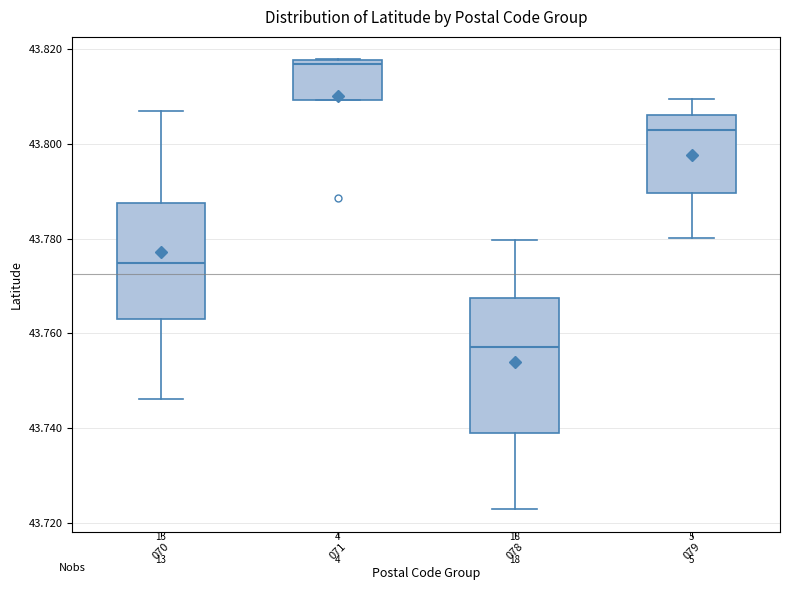

Reading left to right, read every box against the y-axis: the position of its median line, the range the box covers, and the ends of its whiskers. The values are not printed on the chart, so give them approximately, as read against the axis.

070: median 43.774, box 43.764 to 43.788, whiskers 43.746 to 43.806
071: median 43.816, box 43.810 to 43.818, whiskers 43.810 to 43.818
078: median 43.758, box 43.740 to 43.768, whiskers 43.722 to 43.780
079: median 43.802, box 43.790 to 43.806, whiskers 43.780 to 43.810